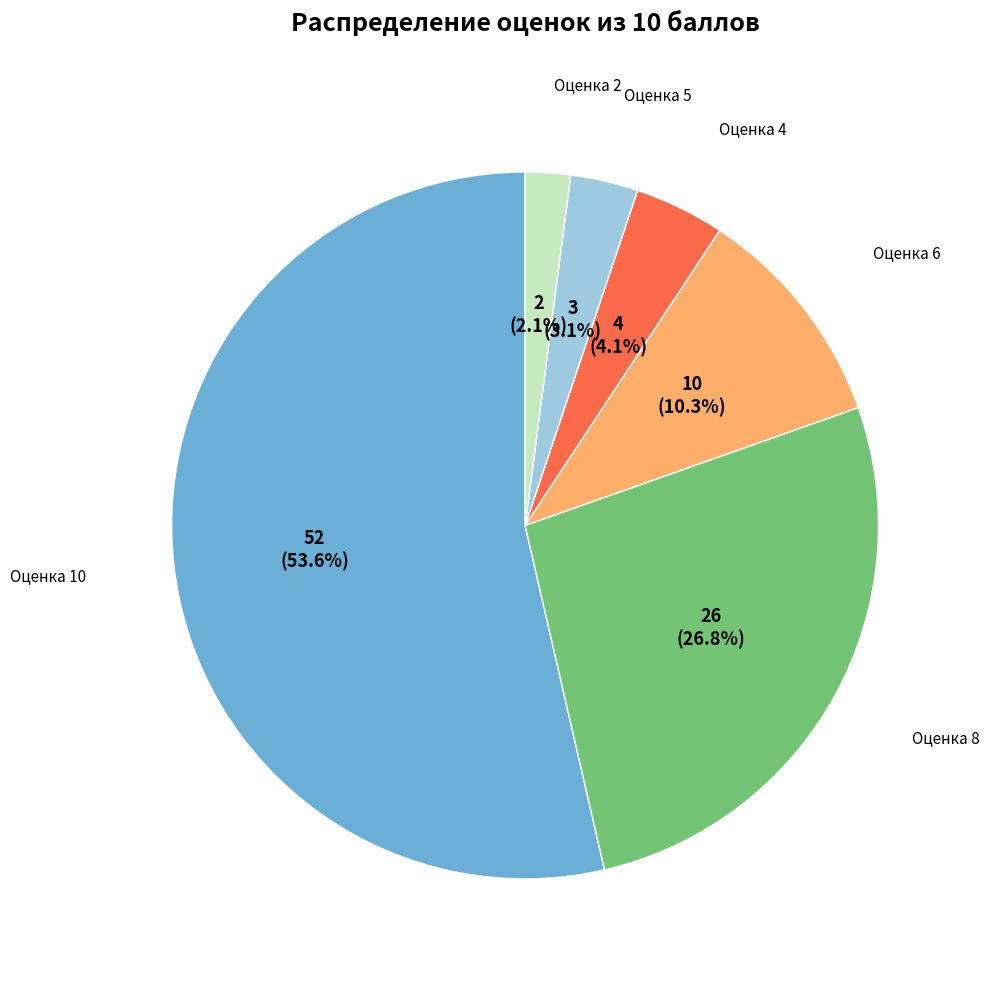

Is there any slice that represents more than half of the pie?

Yes